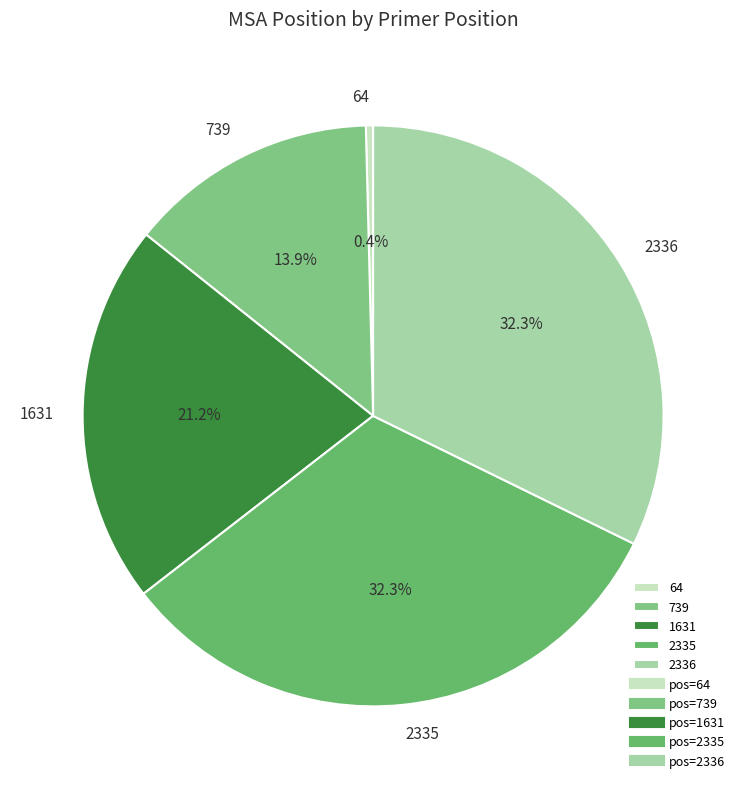

Does 1631 represent more than half of the total?

No